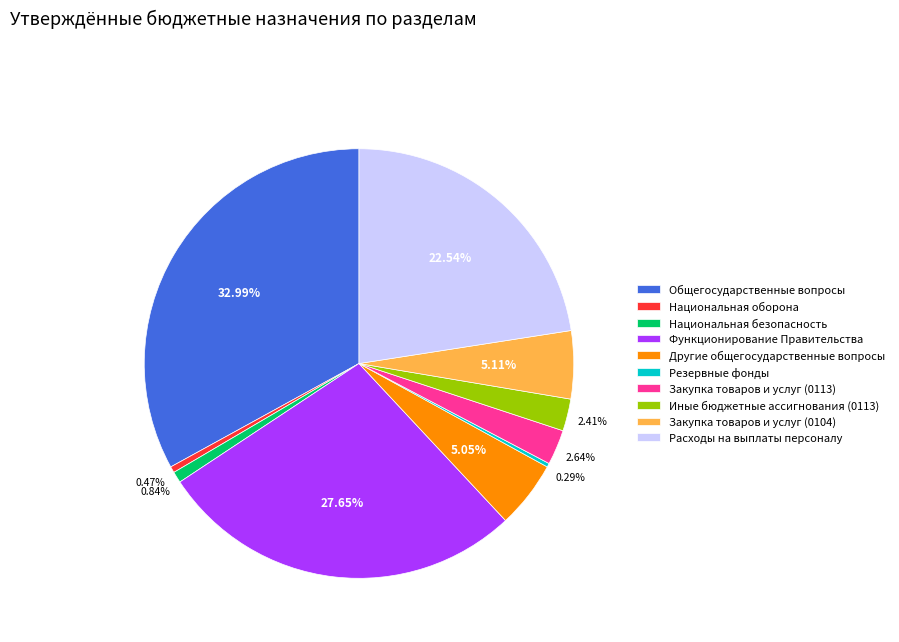

Which slice is the largest?

Общегосударственные вопросы